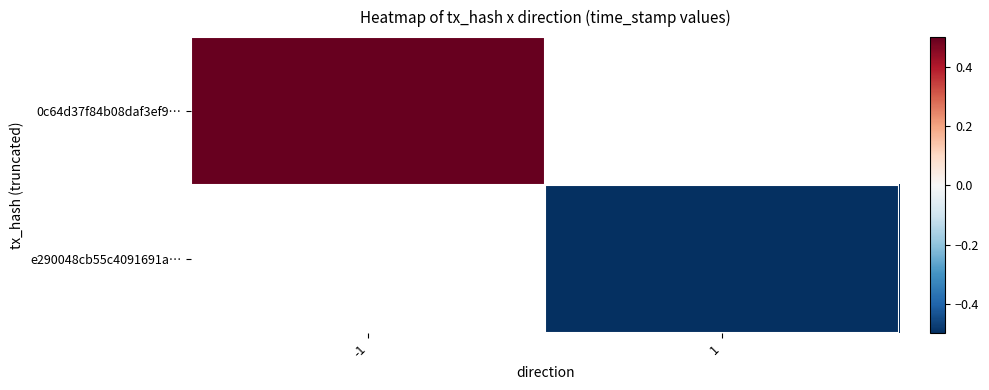

Which label corresponds to the smallest value in the chart?

1